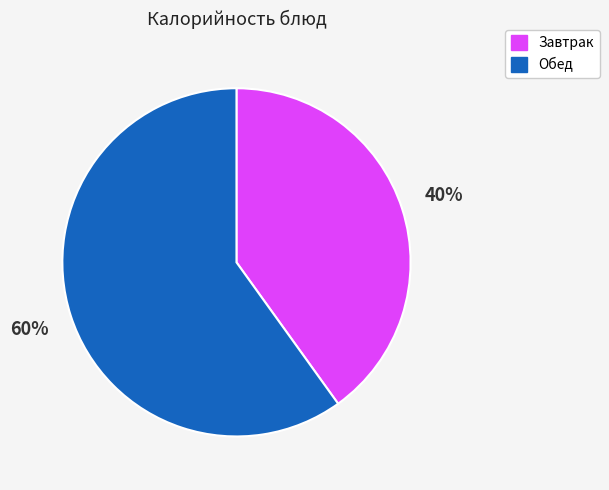

To the nearest percent, what is the difference between the largest and smallest slice percentages?

20%